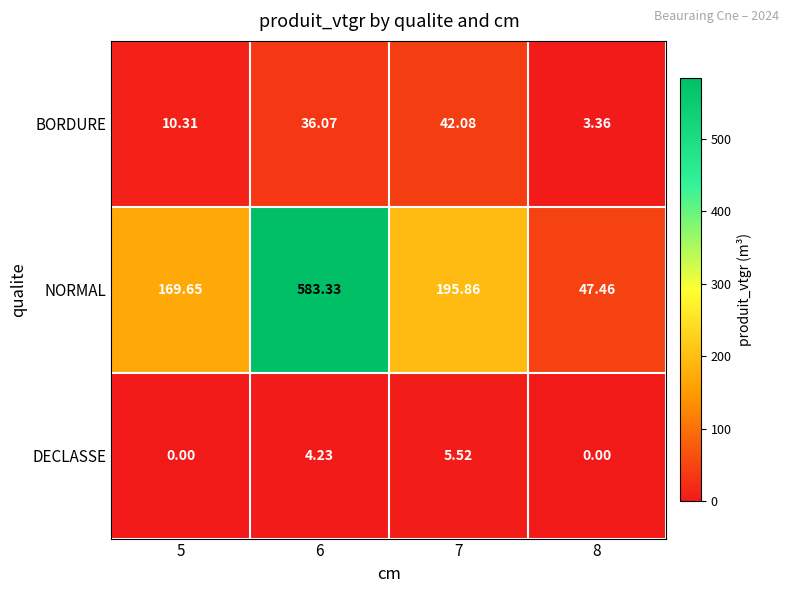

At which category is the sum across all series the highest?

6